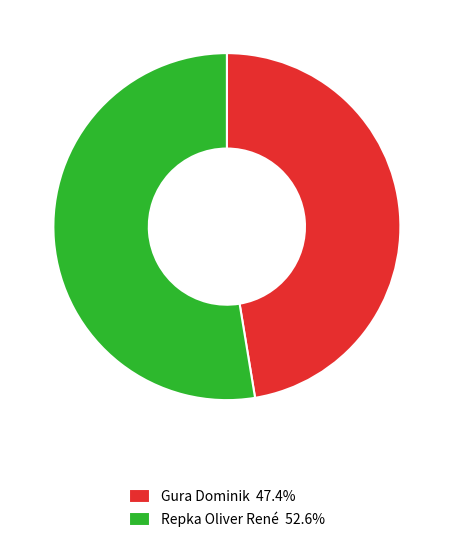

Which category has the biggest portion of the pie?

Repka Oliver René